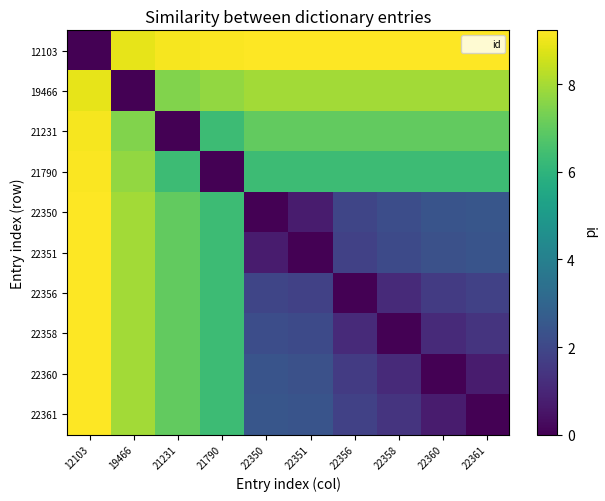

Reading left to right, extract all data points from this chart.

12103: 12103=0.0	19466=8.9	21231=9.1	21790=9.2	22350=9.2	22351=9.2	22356=9.2	22358=9.2	22360=9.2	22361=9.2
19466: 12103=8.9	19466=0.0	21231=7.5	21790=7.8	22350=8.0	22351=8.0	22356=8.0	22358=8.0	22360=8.0	22361=8.0
21231: 12103=9.1	19466=7.5	21231=0.0	21790=6.3	22350=7.0	22351=7.0	22356=7.0	22358=7.0	22360=7.0	22361=7.0
21790: 12103=9.2	19466=7.8	21231=6.3	21790=0.0	22350=6.3	22351=6.3	22356=6.3	22358=6.3	22360=6.3	22361=6.3
22350: 12103=9.2	19466=8.0	21231=7.0	21790=6.3	22350=0.0	22351=0.7	22356=1.9	22358=2.2	22360=2.4	22361=2.5
22351: 12103=9.2	19466=8.0	21231=7.0	21790=6.3	22350=0.7	22351=0.0	22356=1.8	22358=2.1	22360=2.3	22361=2.4
22356: 12103=9.2	19466=8.0	21231=7.0	21790=6.3	22350=1.9	22351=1.8	22356=0.0	22358=1.1	22360=1.6	22361=1.8
22358: 12103=9.2	19466=8.0	21231=7.0	21790=6.3	22350=2.2	22351=2.1	22356=1.1	22358=0.0	22360=1.1	22361=1.4
22360: 12103=9.2	19466=8.0	21231=7.0	21790=6.3	22350=2.4	22351=2.3	22356=1.6	22358=1.1	22360=0.0	22361=0.7
22361: 12103=9.2	19466=8.0	21231=7.0	21790=6.3	22350=2.5	22351=2.4	22356=1.8	22358=1.4	22360=0.7	22361=0.0